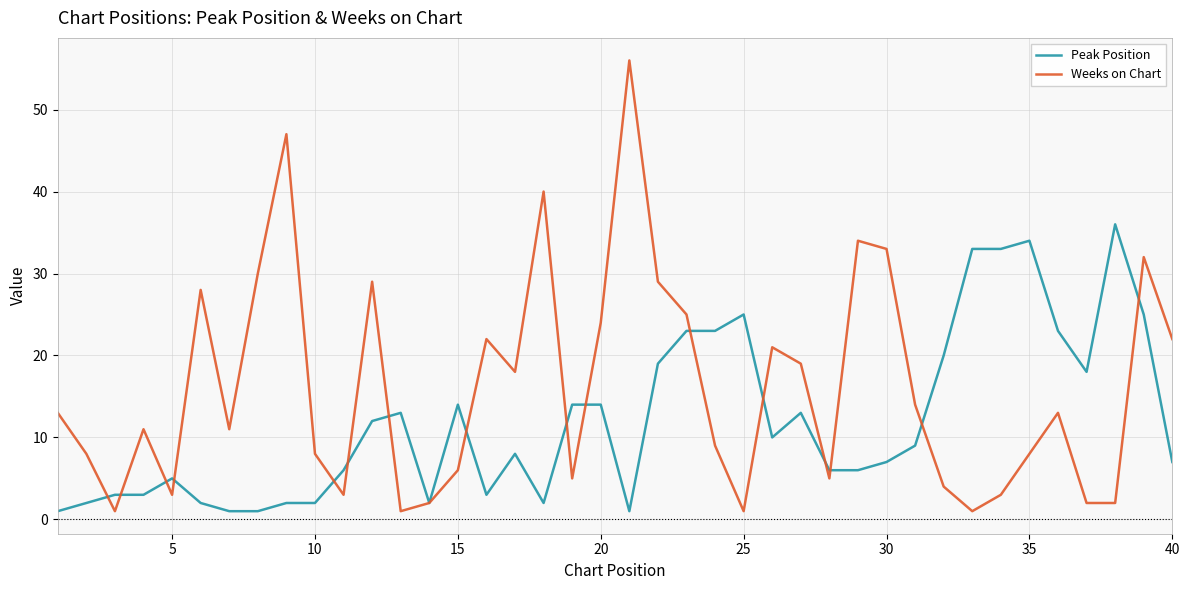

Which series has the largest total across all categories?

Weeks on Chart